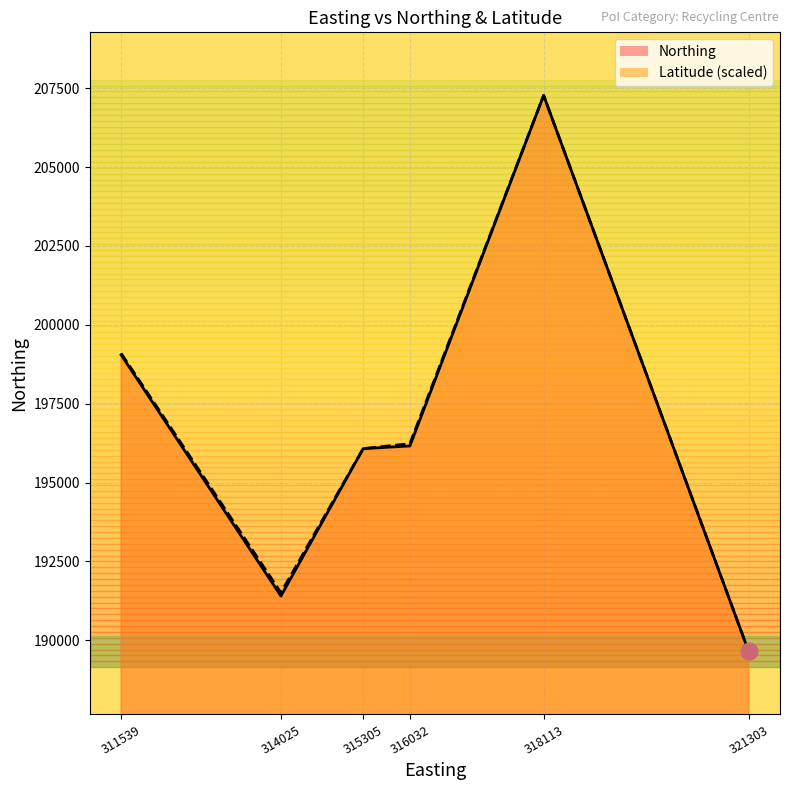

Which series has the largest total across all categories?

Latitude